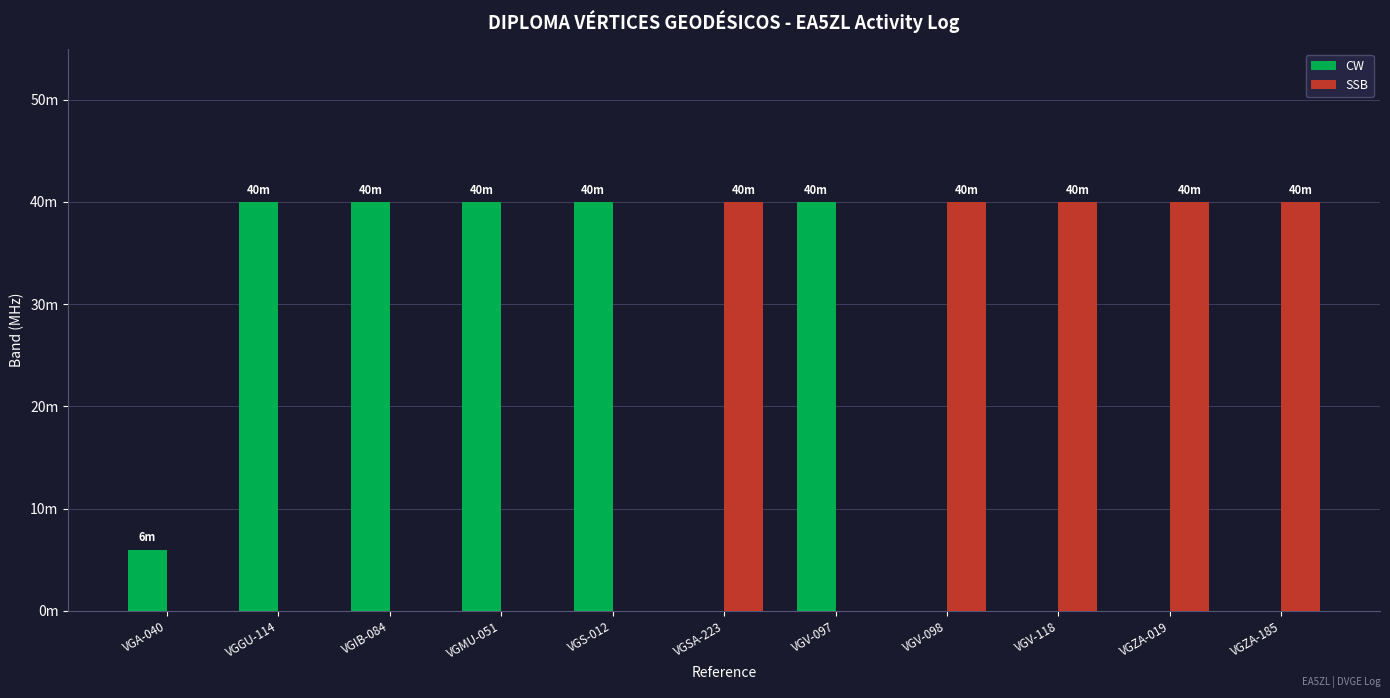

Rank the categories by CW value from lowest to highest.

VGSA-223, VGV-098, VGV-118, VGZA-019, VGZA-185, VGA-040, VGGU-114, VGIB-084, VGMU-051, VGS-012, VGV-097